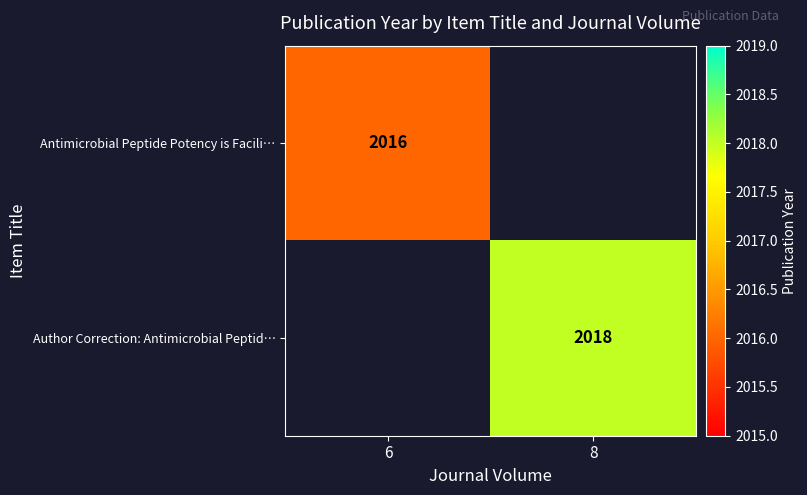

True or false: Antimicrobial Peptide Potency is Facili… has a value of 844.1 at 6.

False